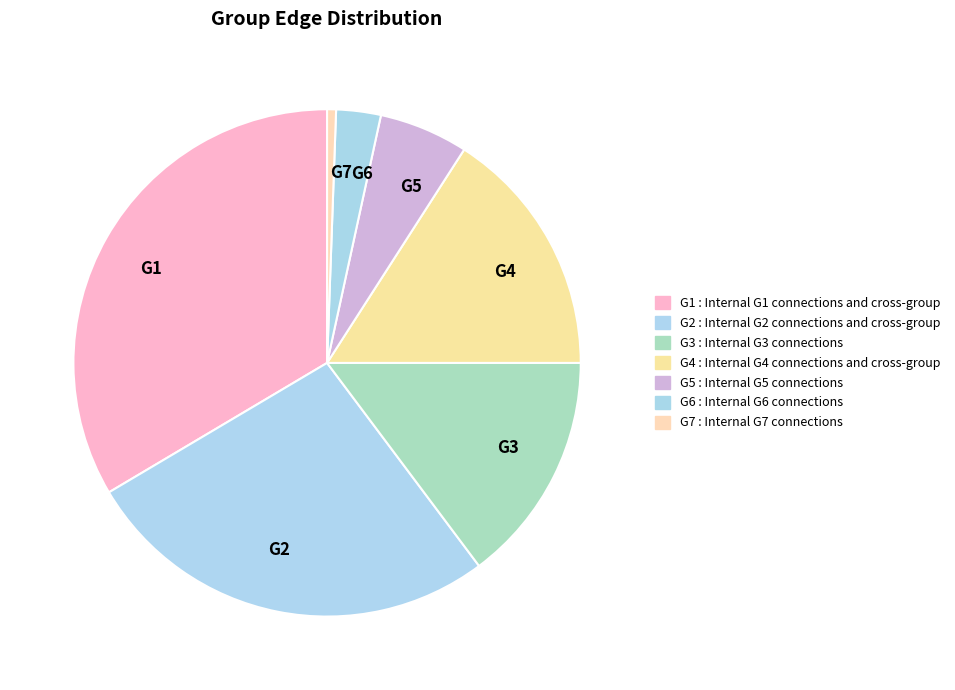

Rank the categories by value from lowest to highest.

G7, G6, G5, G3, G4, G2, G1